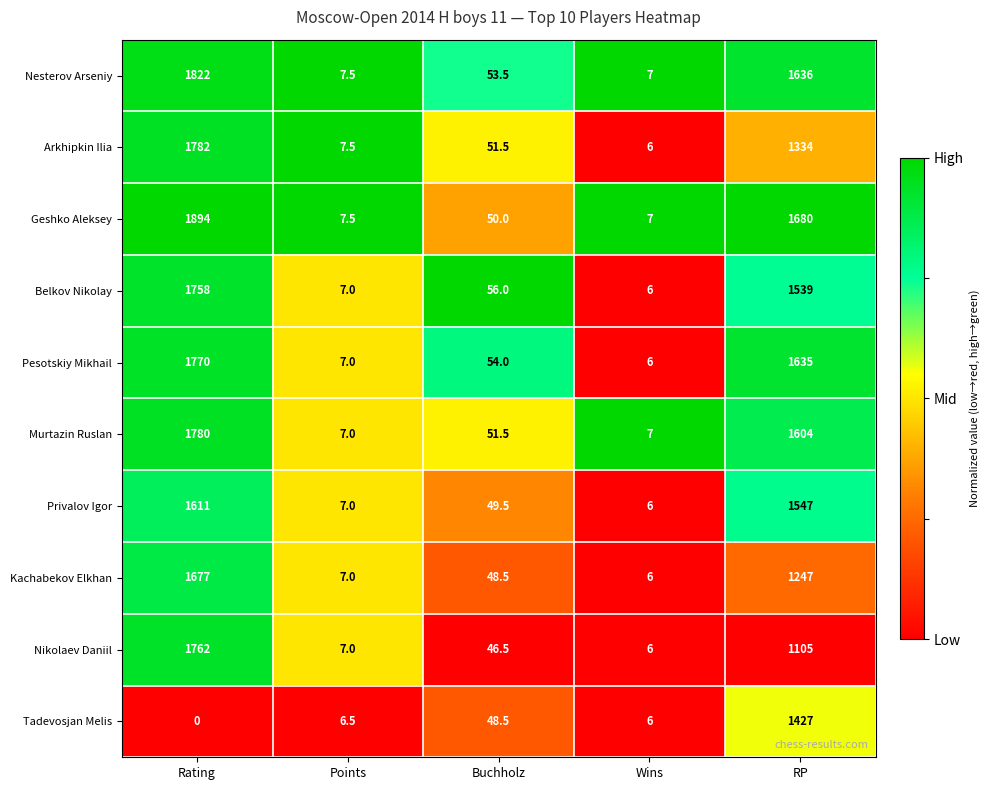

At Rating, list the series in order from largest to smallest.

Geshko Aleksey, Nesterov Arseniy, Arkhipkin Ilia, Murtazin Ruslan, Pesotskiy Mikhail, Nikolaev Daniil, Belkov Nikolay, Kachabekov Elkhan, Privalov Igor, Tadevosjan Melis